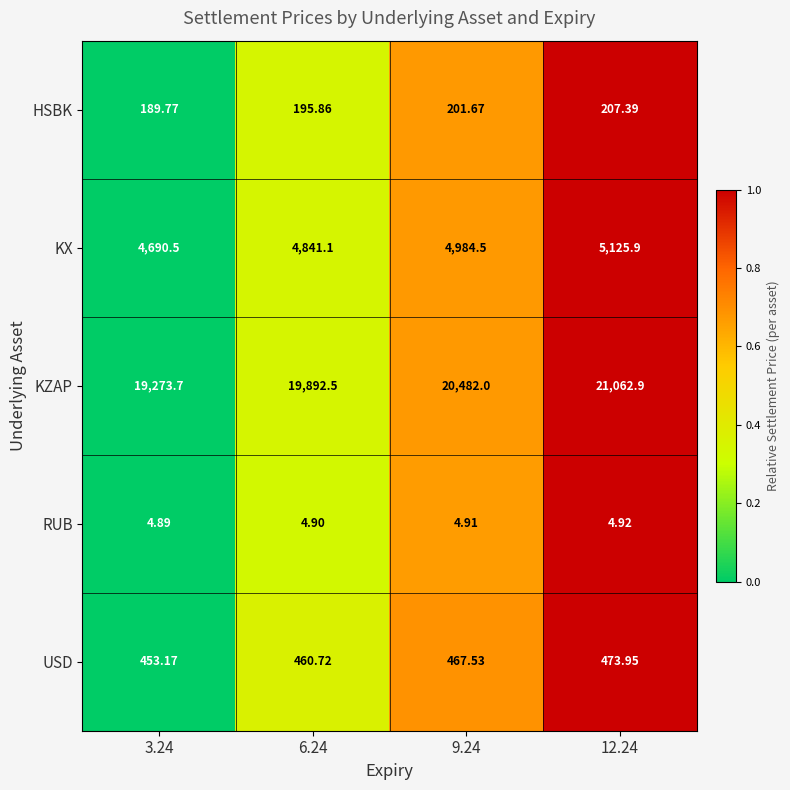

Rank the series by their maximum value, from highest to lowest.

KZAP, KX, USD, HSBK, RUB